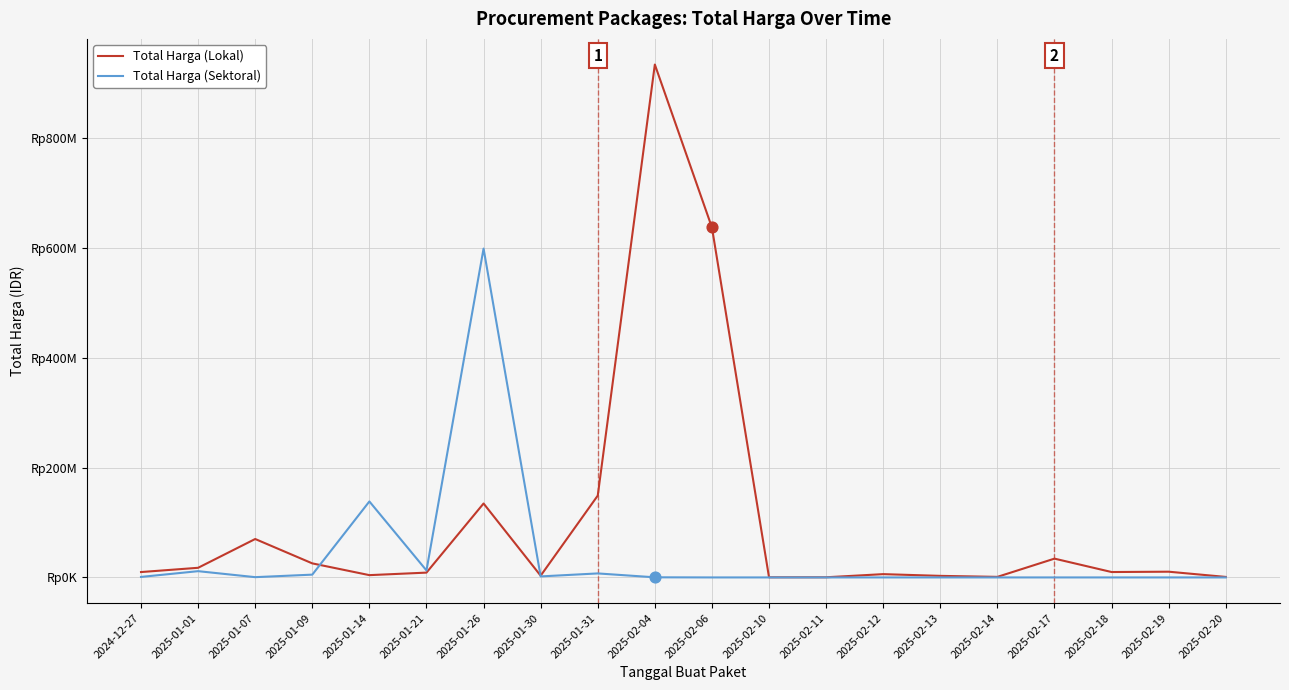

At how many categories does at least one series exceed 168471821?

3